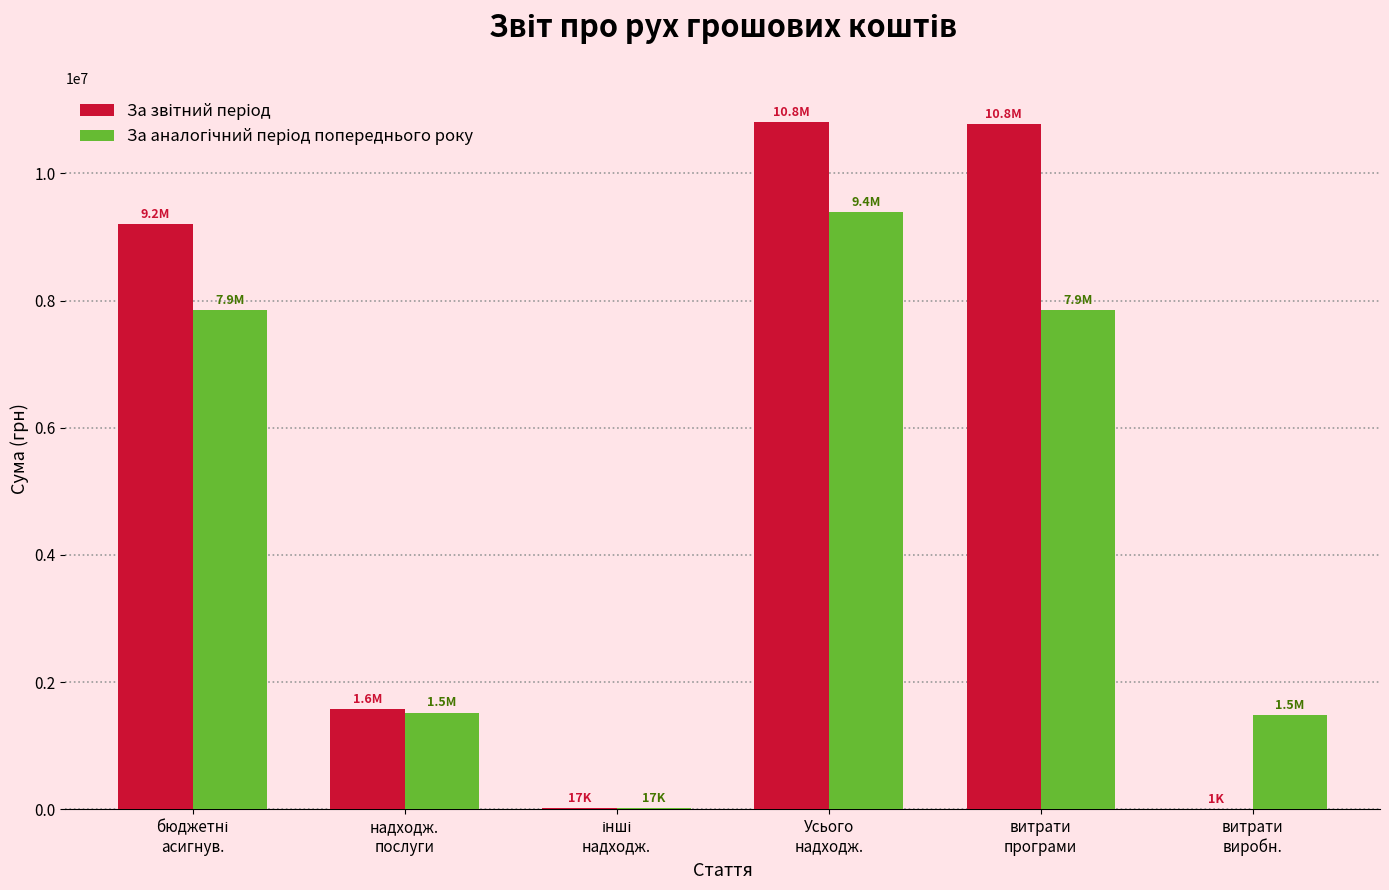

What is the greatest value displayed?

10805583